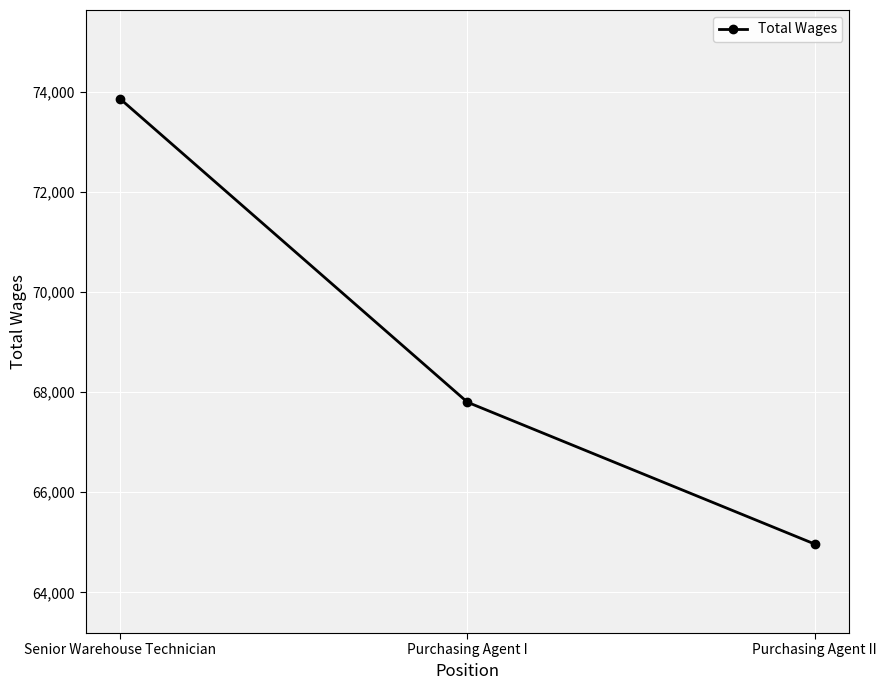

The chart shows a value of 45359 at Purchasing Agent II. True or false?

False